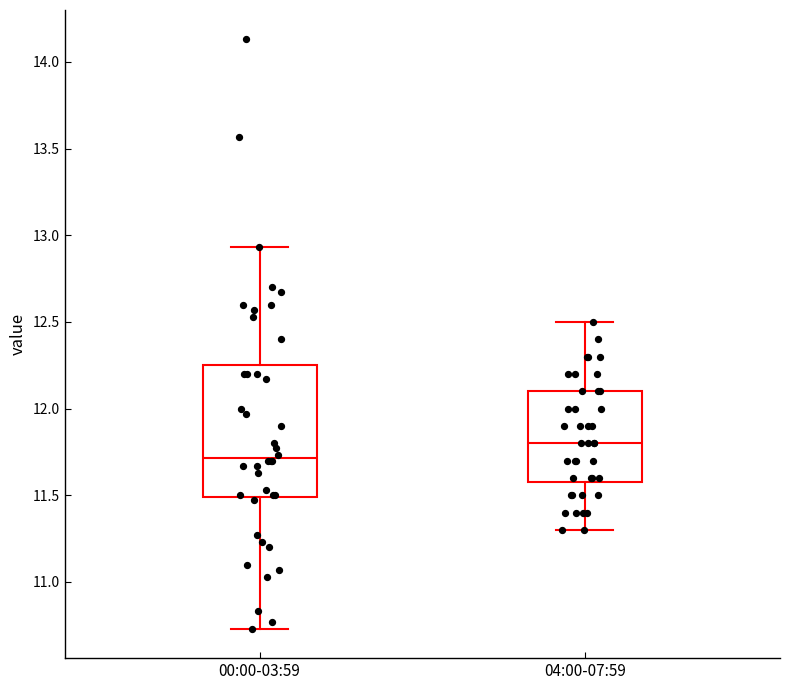

Reading left to right, transcribe this box plot: for each box, give where its median line is, the range the box spans, and where its two whiskers end, as read against the y-axis. The values are not printed on the chart, so give them approximately, as read against the axis.

00:00-03:59: median 11.70, box 11.50 to 12.25, whiskers 10.75 to 12.95
04:00-07:59: median 11.80, box 11.60 to 12.10, whiskers 11.30 to 12.50